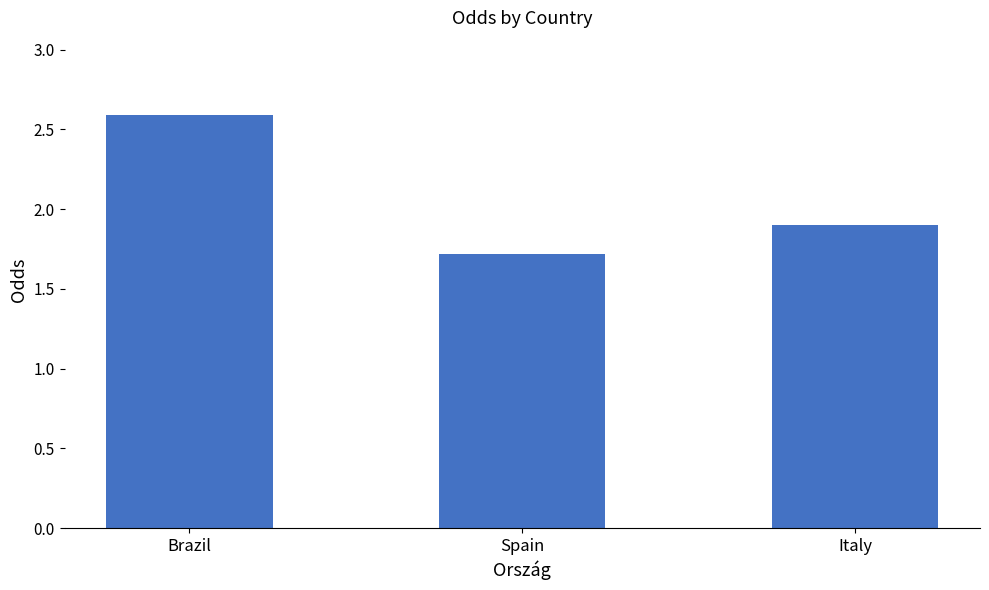

Which has a higher value, Italy or Brazil?

Brazil